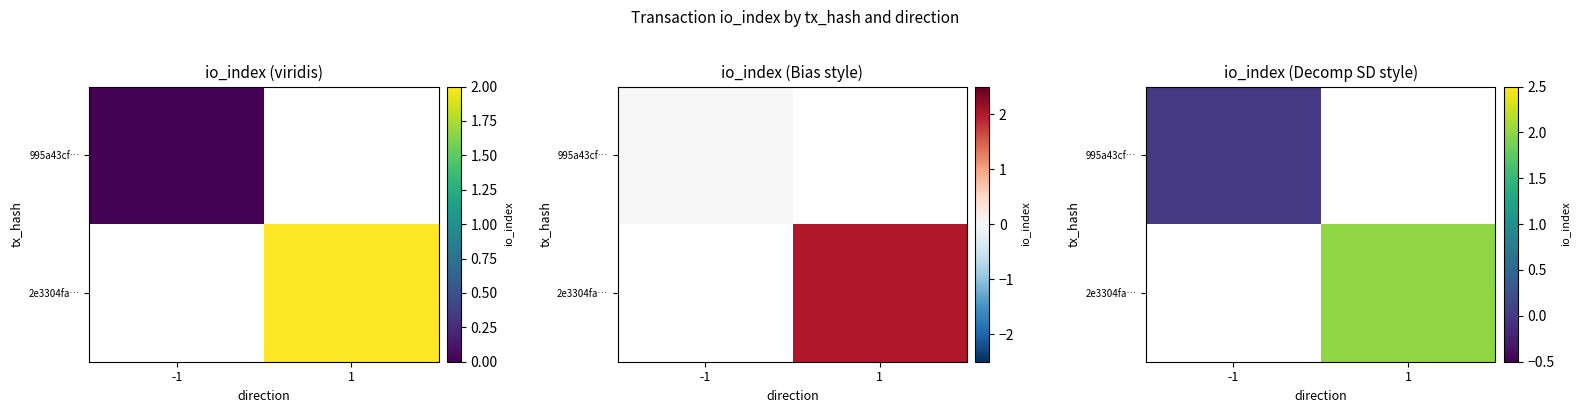

Which category has the highest value across all series?

1